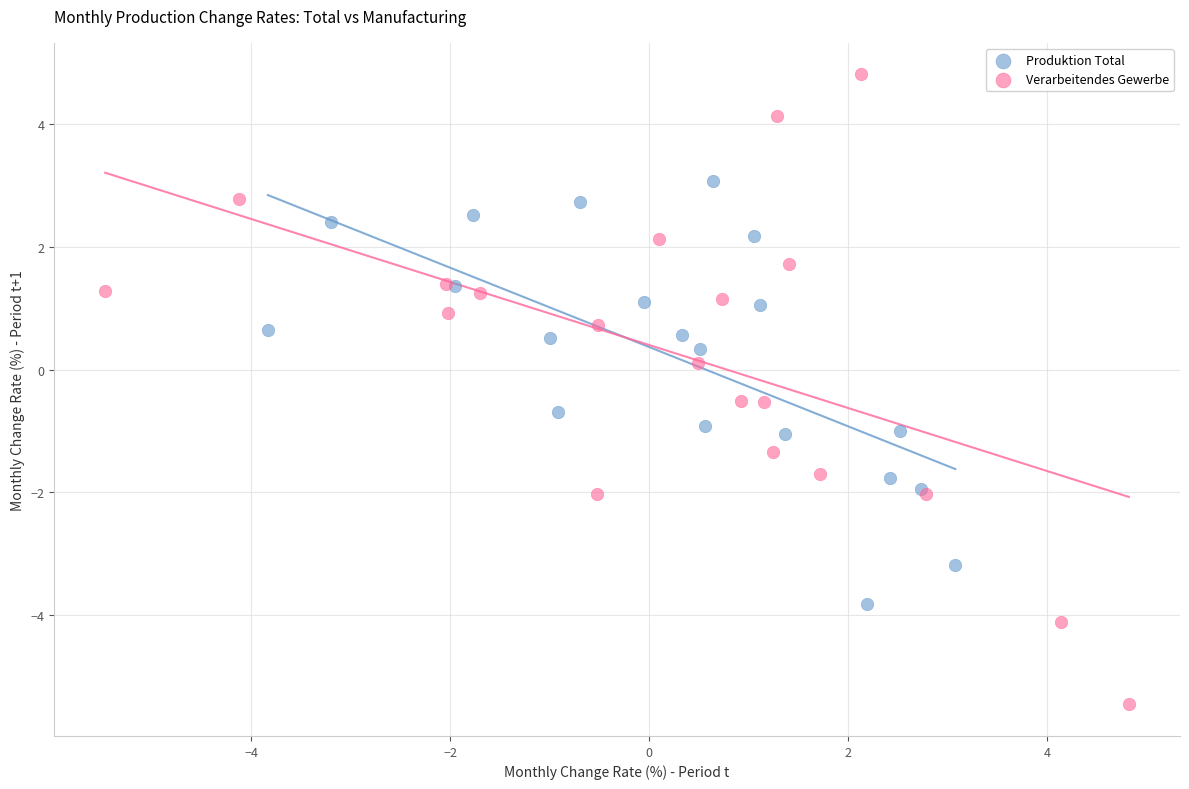

What are all the series names shown in the legend?

Produktion Total, Verarbeitendes Gewerbe